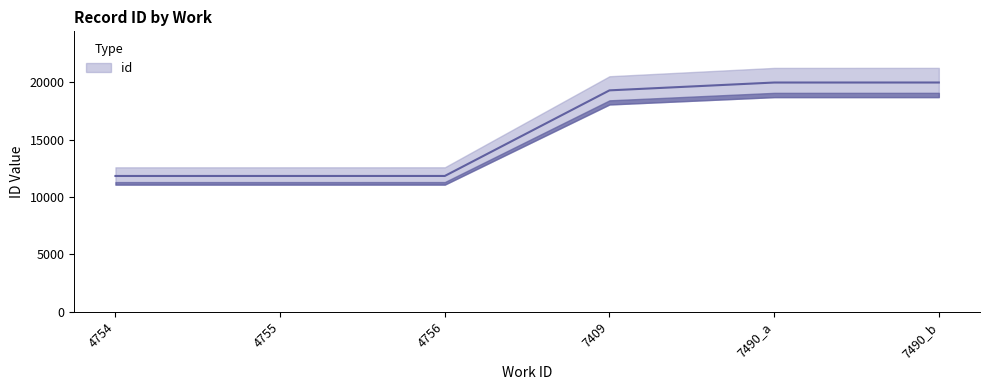

Reading left to right, list all the values displayed in this chart.

4754=11829.0	4755=11829.9	4756=11830.8	7409=19298.2	7490_a=19981.6	7490_b=19983.5